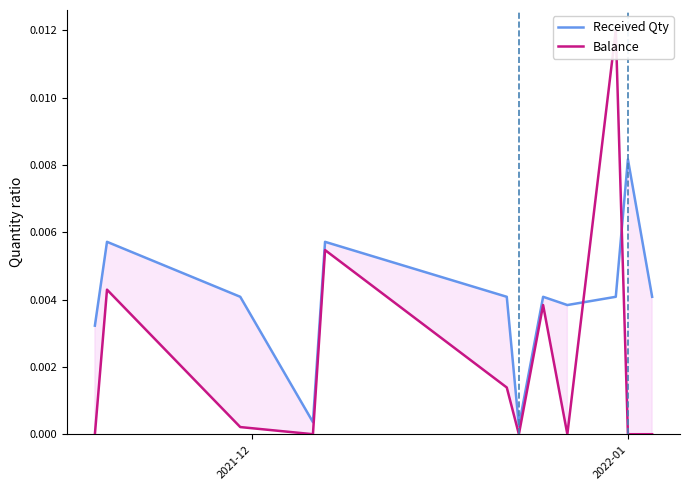

Which series has the widest spread of values?

Balance